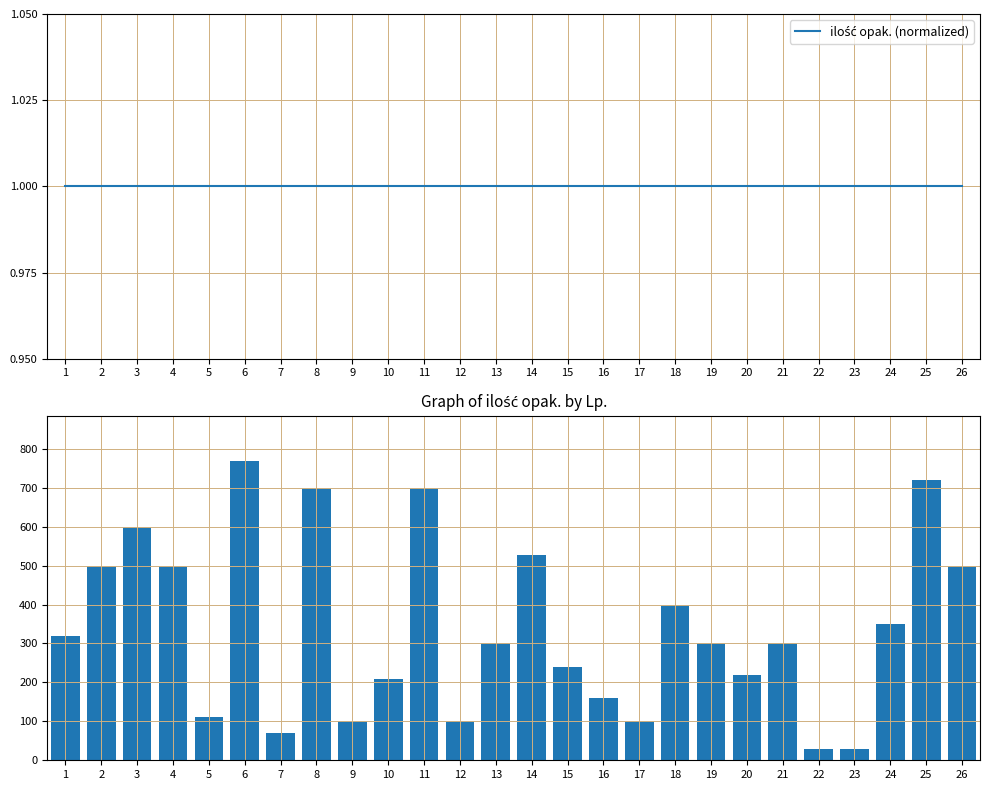

Which series has the widest spread of values?

ilość opak.